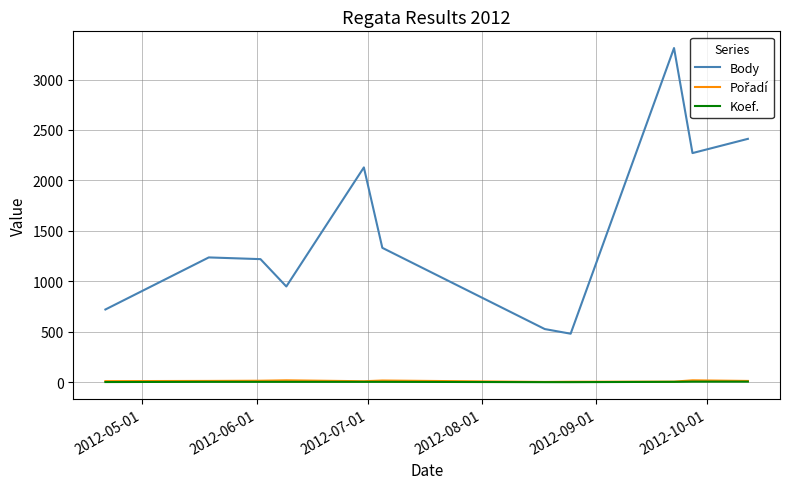

Which series has the largest total across all categories?

Body